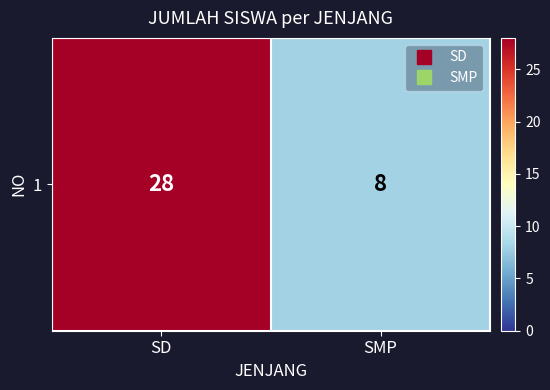

List the labels in order of value, largest first.

SD, SMP